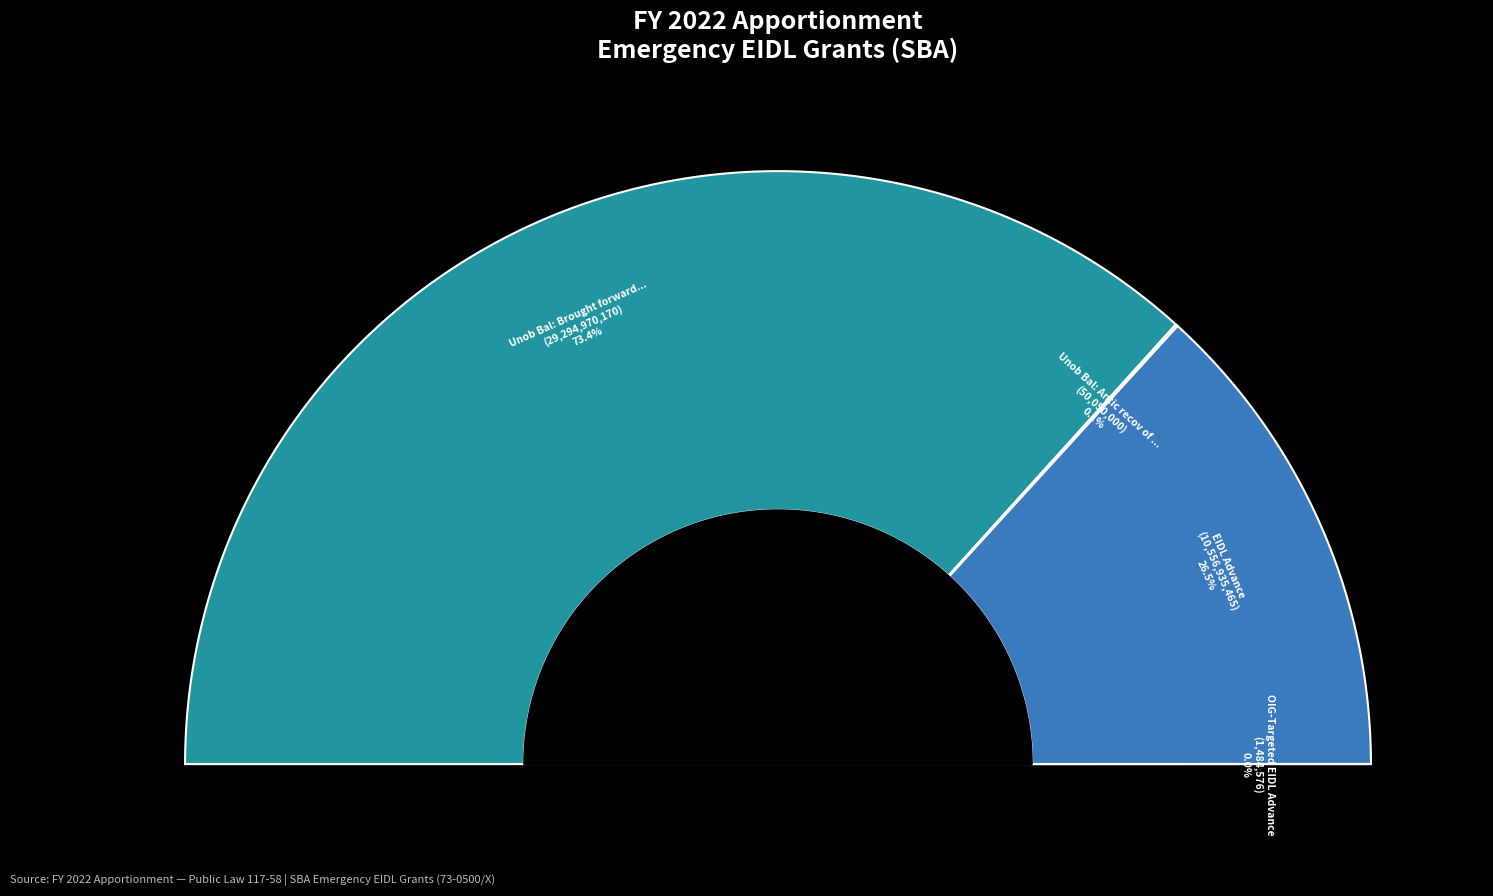

What percentage is NOT represented by EIDL Advance?

73.5%